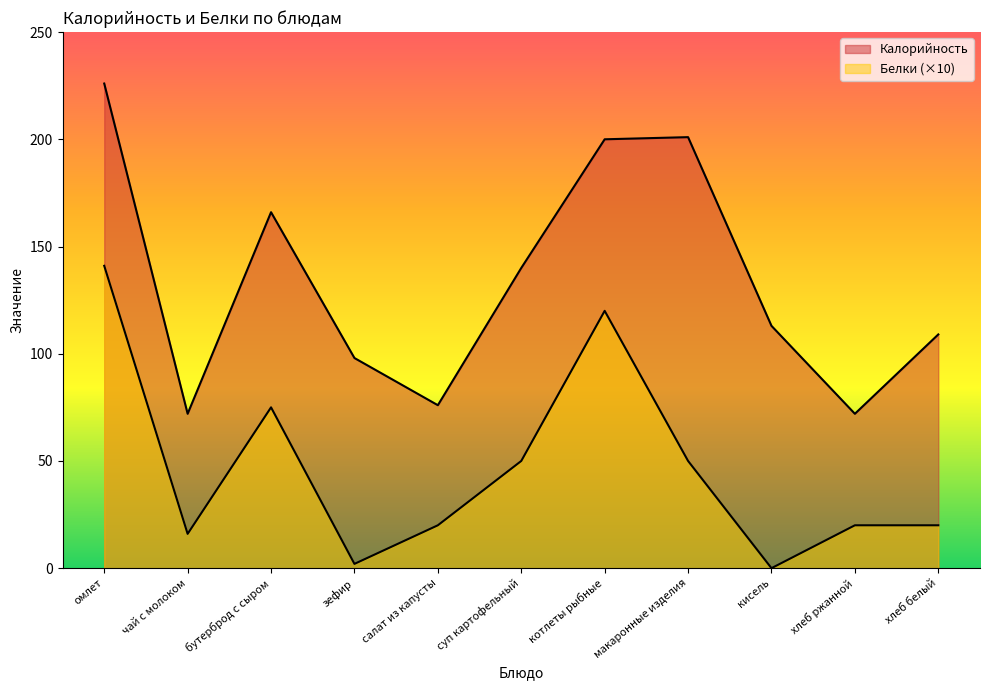

What are all the series names shown in the legend?

Калорийность, Белки